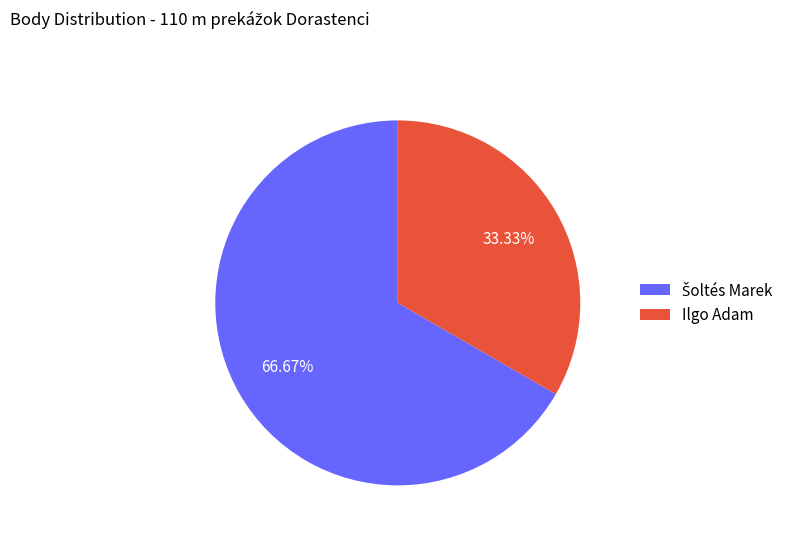

Is there any slice that represents more than half of the pie?

Yes